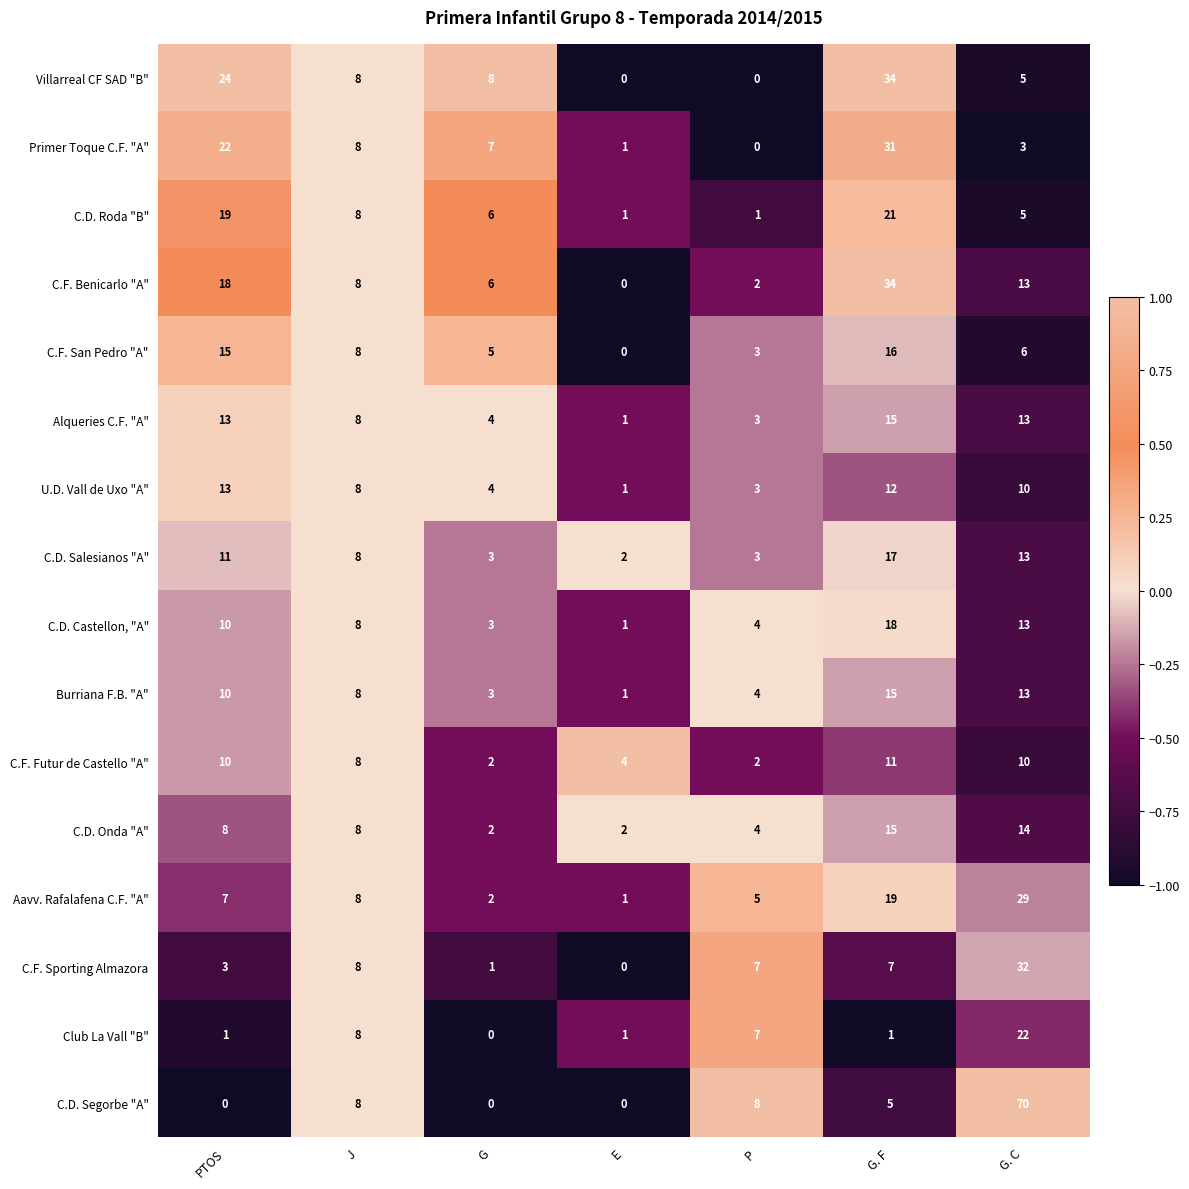

Rank the categories by C.F. Benicarlo "A" value from lowest to highest.

E, P, G, J, G. C, PTOS, G. F